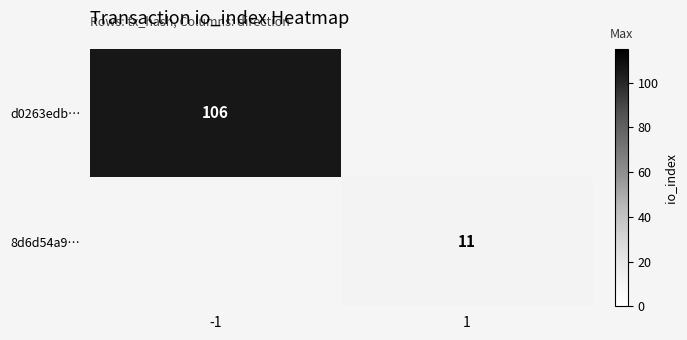

Is it true that 8d6d54a9… equals 11 at 1?

True